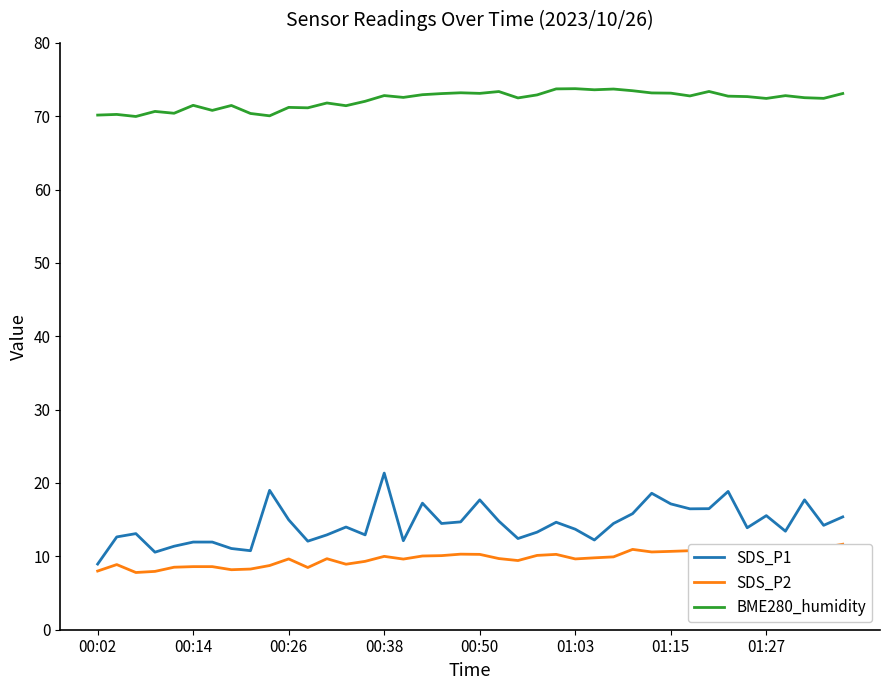

Which category has the lowest value in the SDS_P1 series?

00:02